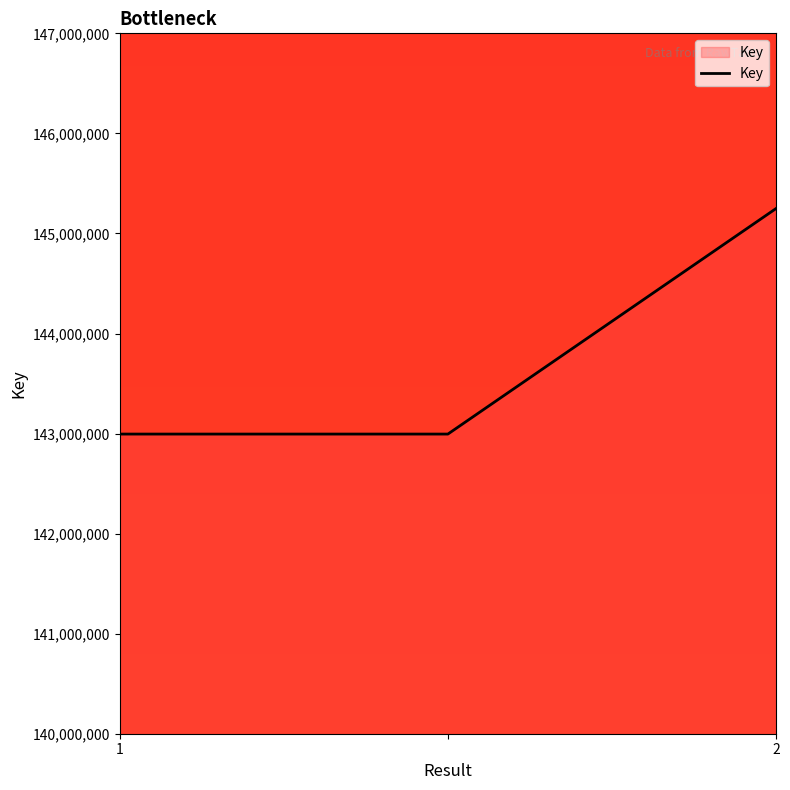

What is the difference between the maximum and minimum values?

2254731